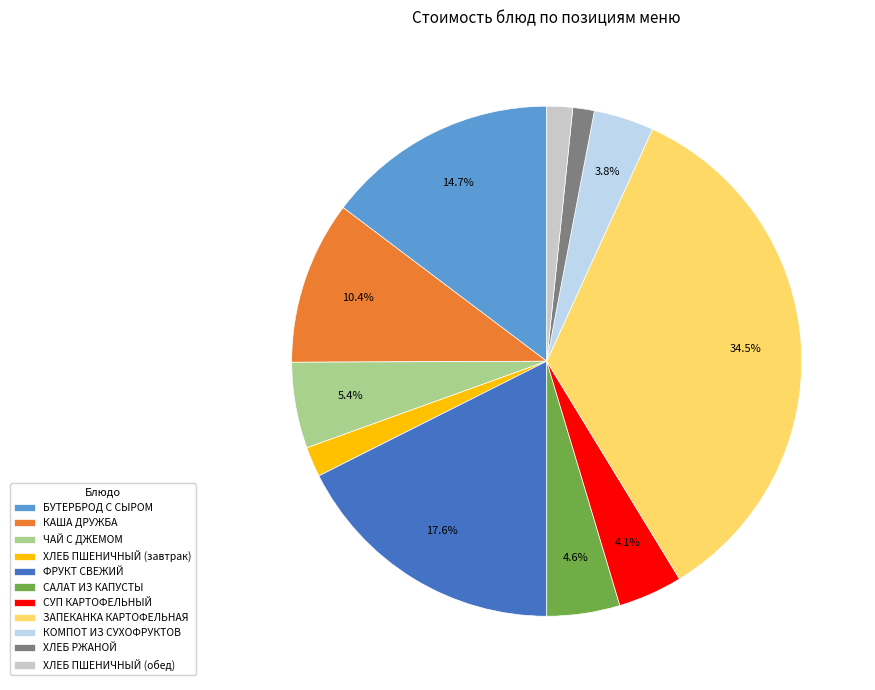

Is the sum of ХЛЕБ ПШЕНИЧНЫЙ (завтрак) and ЗАПЕКАНКА КАРТОФЕЛЬНАЯ greater than half?

No